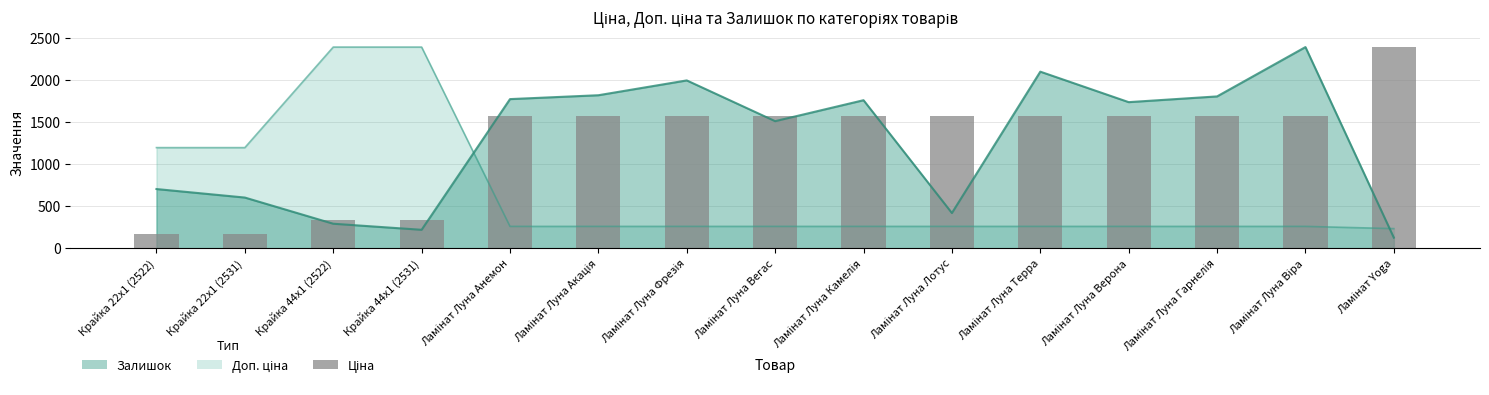

How many data points does each series have?

15